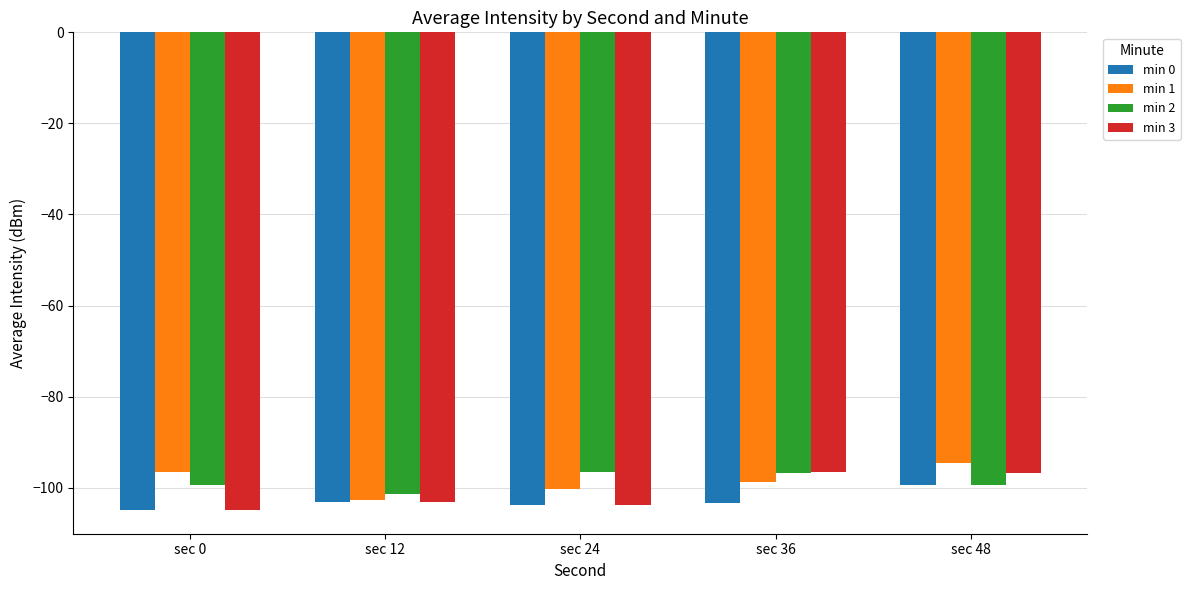

What is the approximate value of min 2 at sec 48?

-99.4